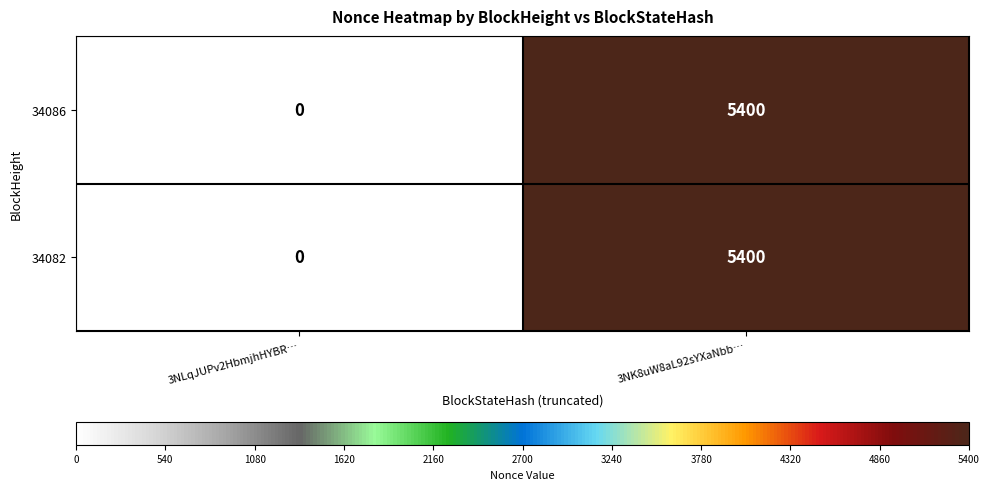

What is the difference between the 34086 values at 3NK8uW8aL92sYXaNbb… and 3NLqJUPv2HbmjhHYBR…?

5400